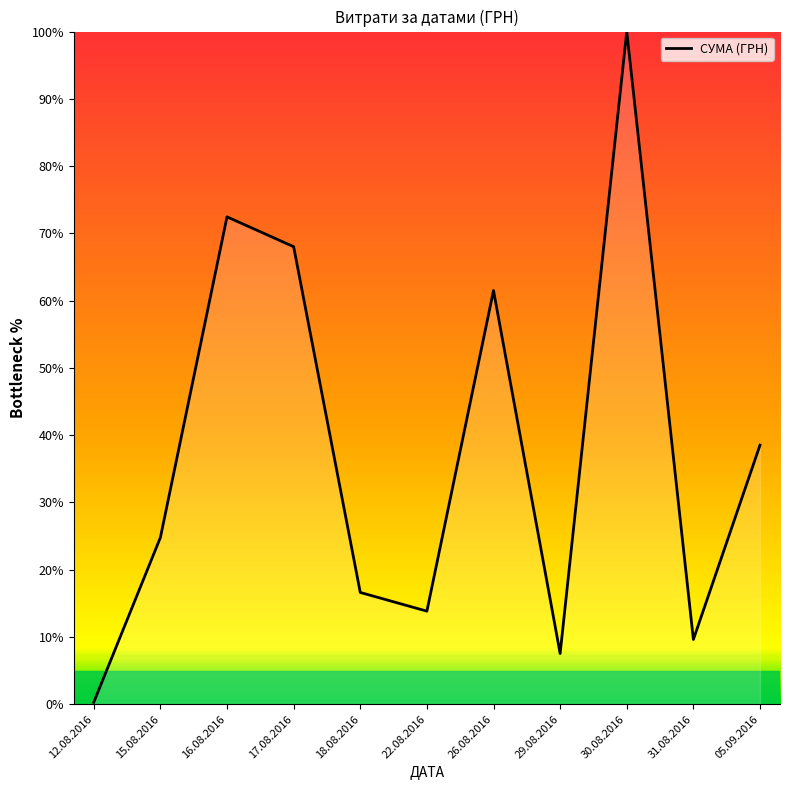

At which label does the data first exceed 24?

15.08.2016